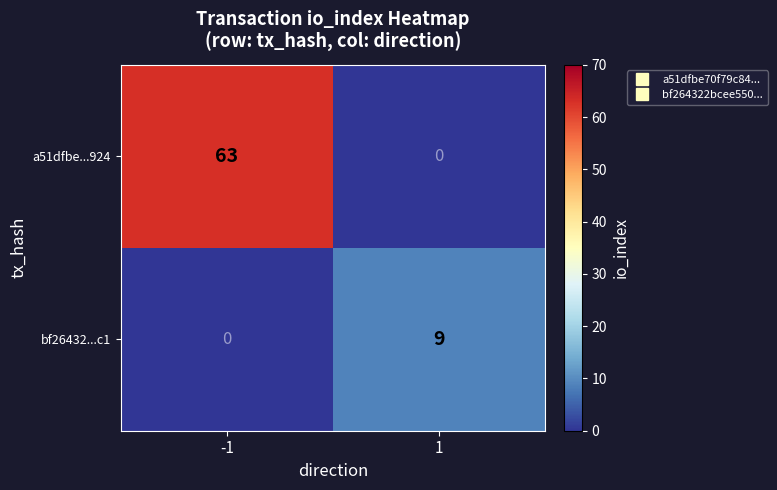

The bf26432...c1 series shows 4 at -1. True or false?

False